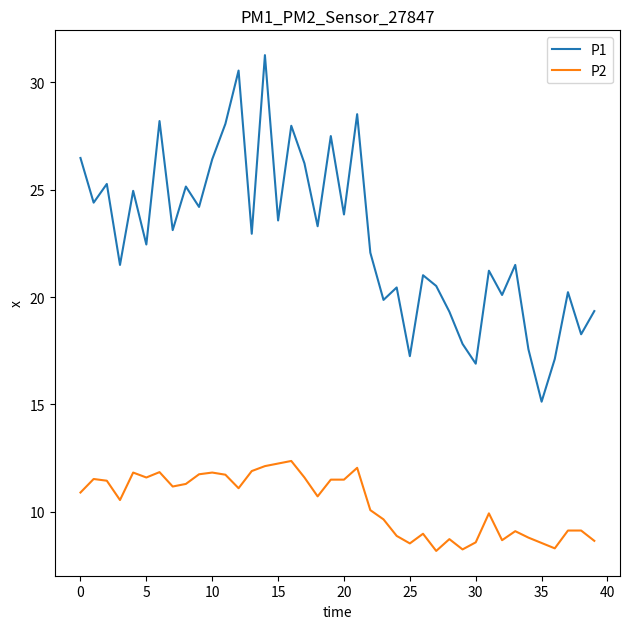

What is the difference between the maximum and minimum values in the P1 series?

16.1